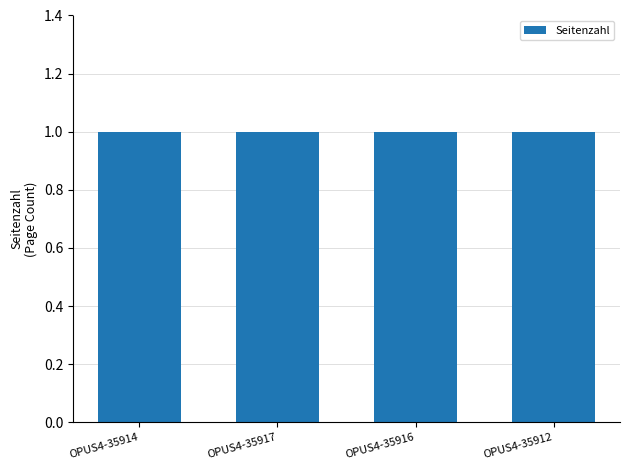

What position from the left is OPUS4-35917?

2